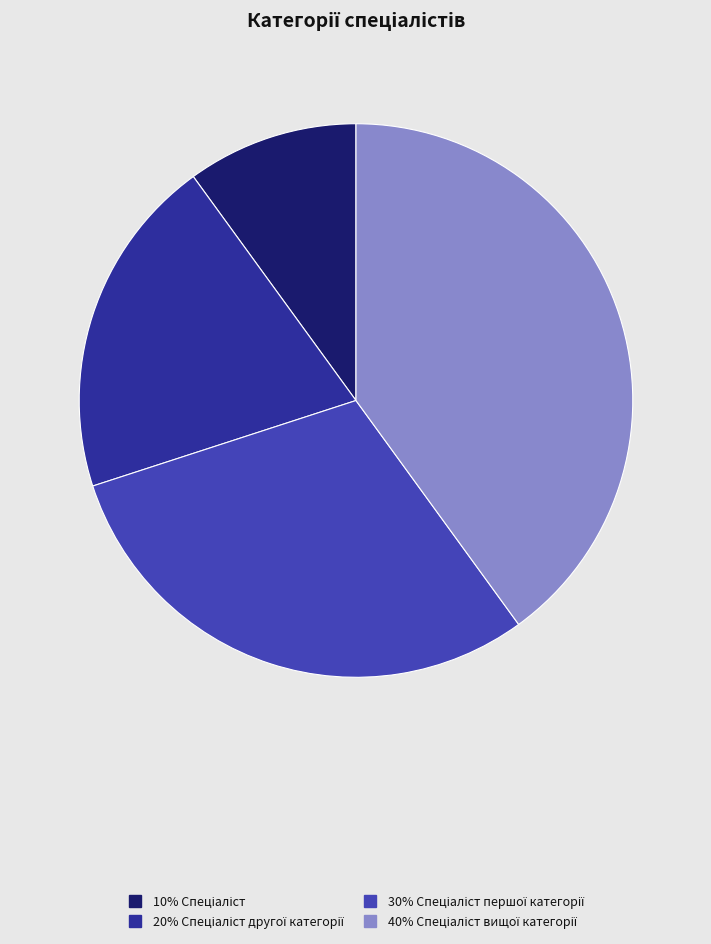

Count the number of slices in the pie.

4